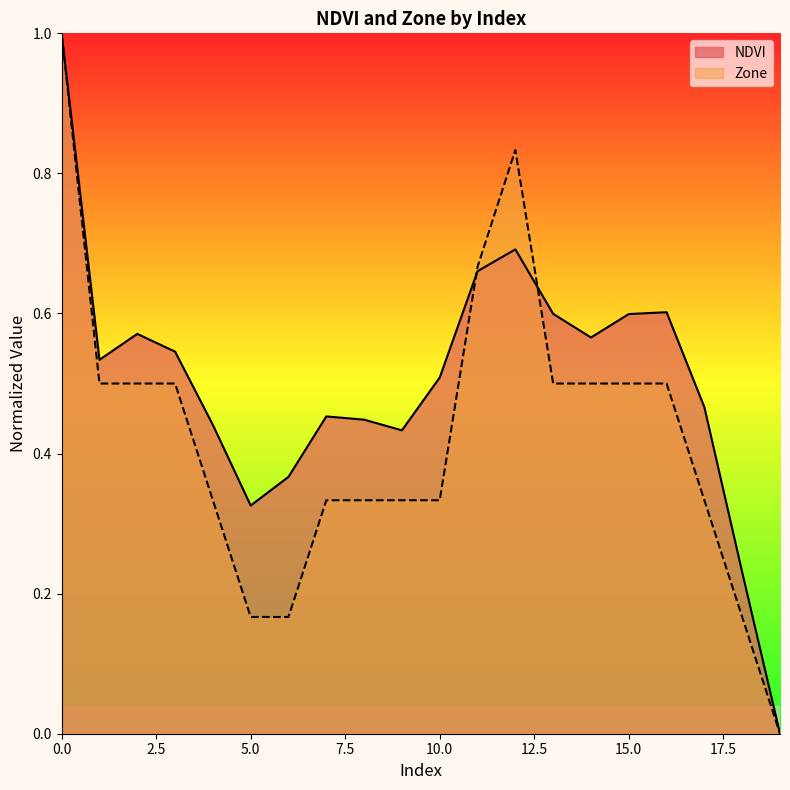

Rank the series by their maximum value, from lowest to highest.

NDVI, Zone